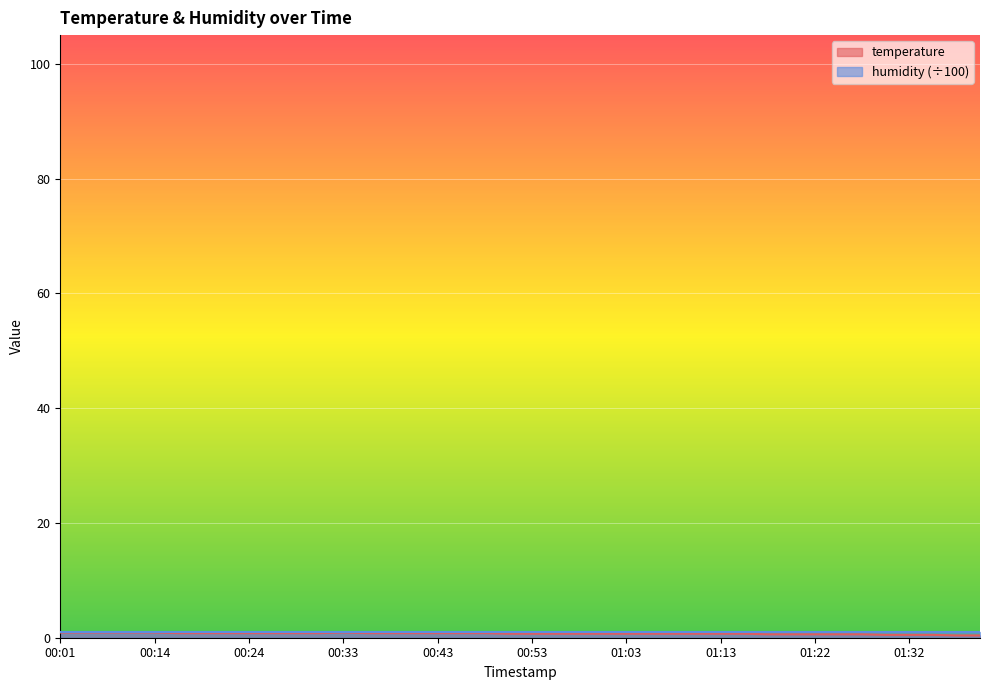

Reading left to right, what are all the values shown in this chart?

00:01=0.9	00:04=0.9	00:06=0.9	00:12=0.9	00:14=0.9	00:16=0.8	00:19=0.8	00:21=0.8	00:24=0.8	00:26=0.8	00:29=0.8	00:31=0.8	00:33=0.9	00:36=0.8	00:38=0.8	00:41=0.8	00:43=0.8	00:46=0.8	00:48=0.8	00:51=0.7	00:53=0.7	00:55=0.7	00:58=0.7	01:00=0.7	01:03=0.7	01:05=0.7	01:08=0.7	01:10=0.7	01:13=0.7	01:15=0.7	01:17=0.6	01:20=0.6	01:22=0.6	01:25=0.6	01:27=0.6	01:30=0.5	01:32=0.5	01:34=0.5	01:37=0.4	01:39=0.4